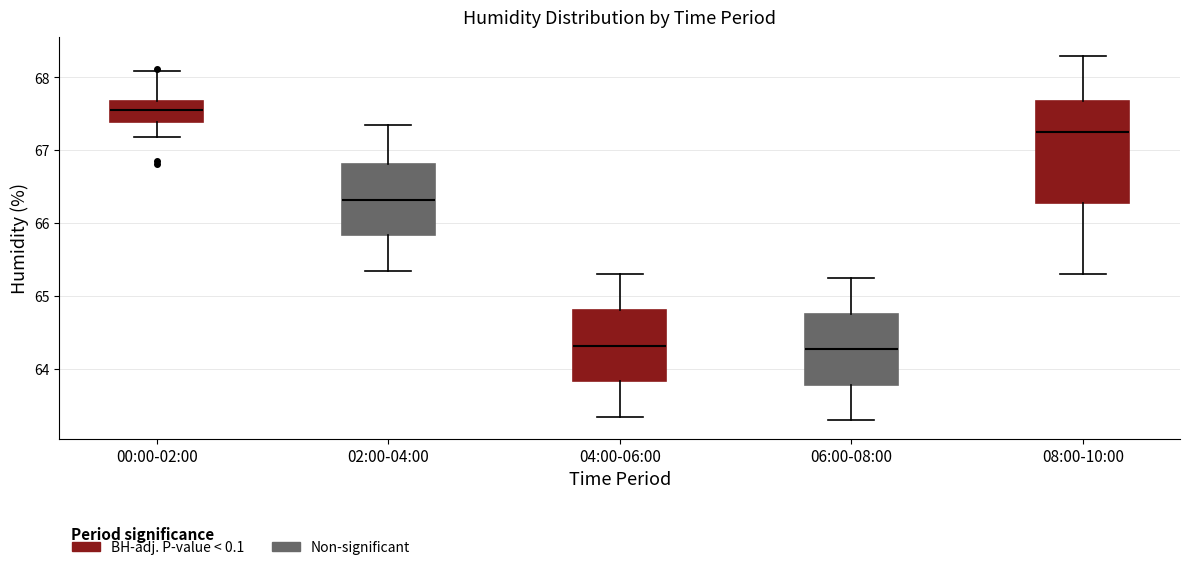

Where is the upper edge of the box for 08:00-10:00 on the y-axis? The values are not printed on the chart, so give them approximately, as read against the axis.

67.7